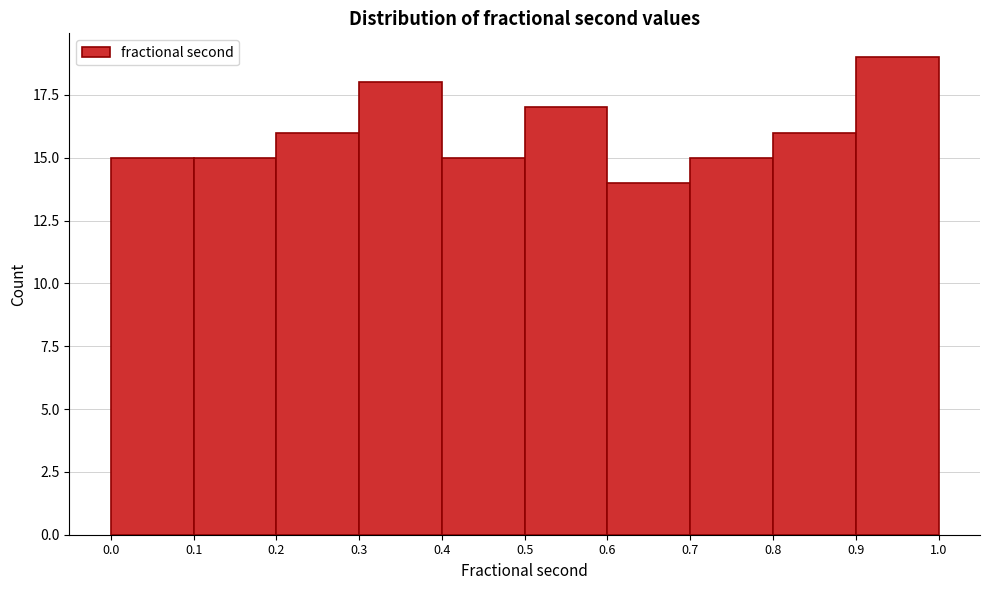

Reading left to right, transcribe this chart: for each bar, give the range it covers on the x-axis and its height. The values are not printed on the chart, so give them approximately, as read against the axis.

0.0 to 0.1: 15
0.1 to 0.2: 15
0.2 to 0.3: 16
0.3 to 0.4: 18
0.4 to 0.5: 15
0.5 to 0.6: 17
0.6 to 0.7: 14
0.7 to 0.8: 15
0.8 to 0.9: 16
0.9 to 1.0: 19